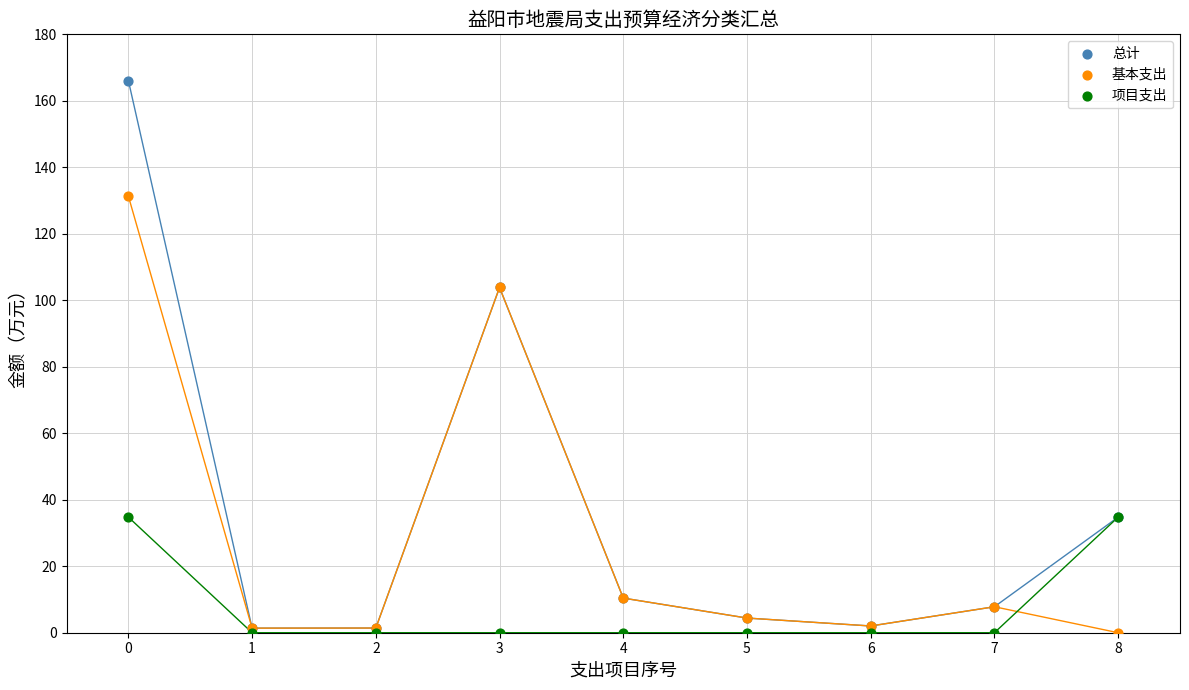

What are all the series names shown in the legend?

总计, 基本支出, 项目支出